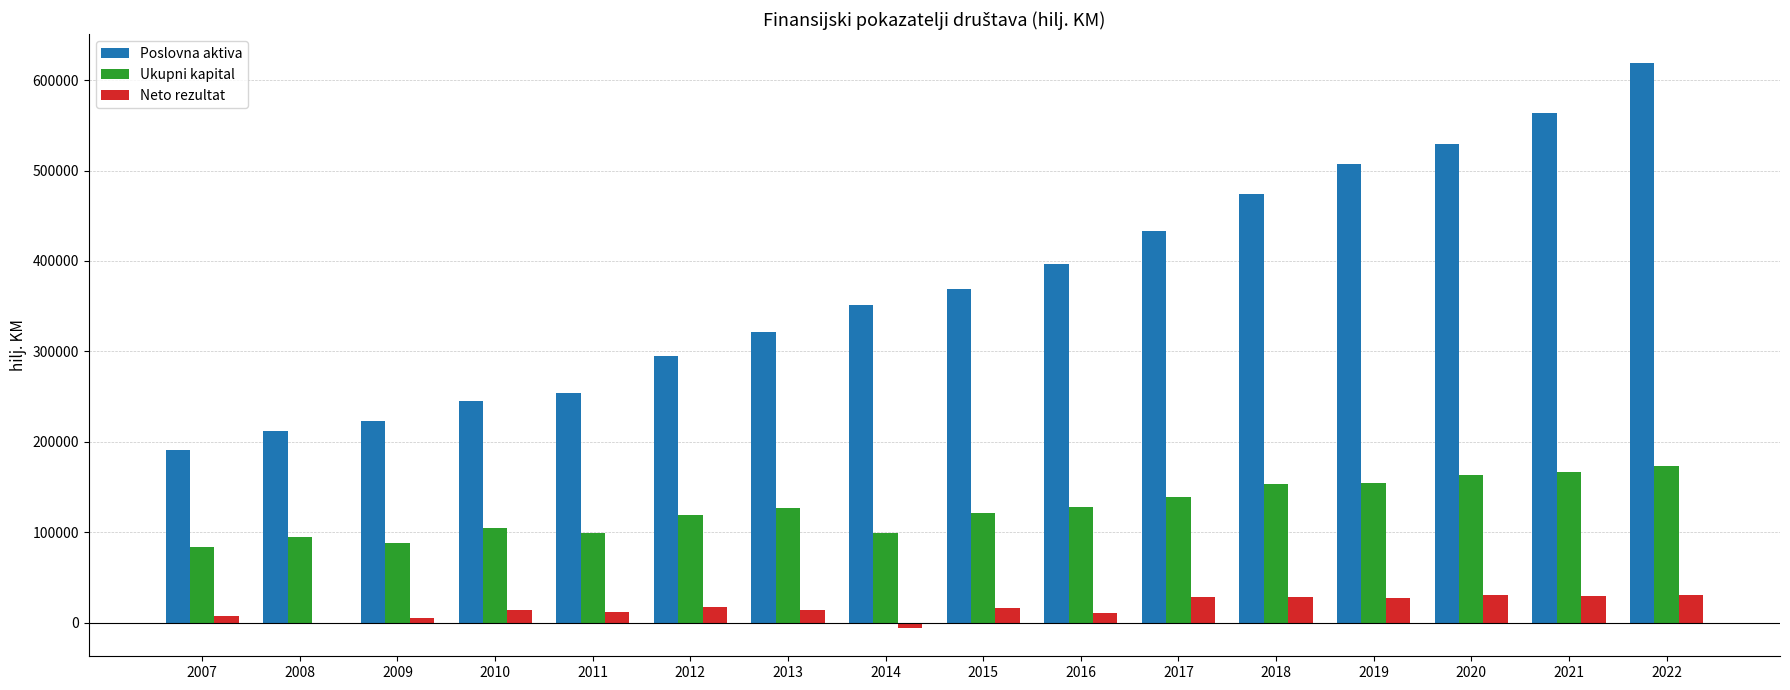

What is the maximum value for Ukupni kapital?

172957